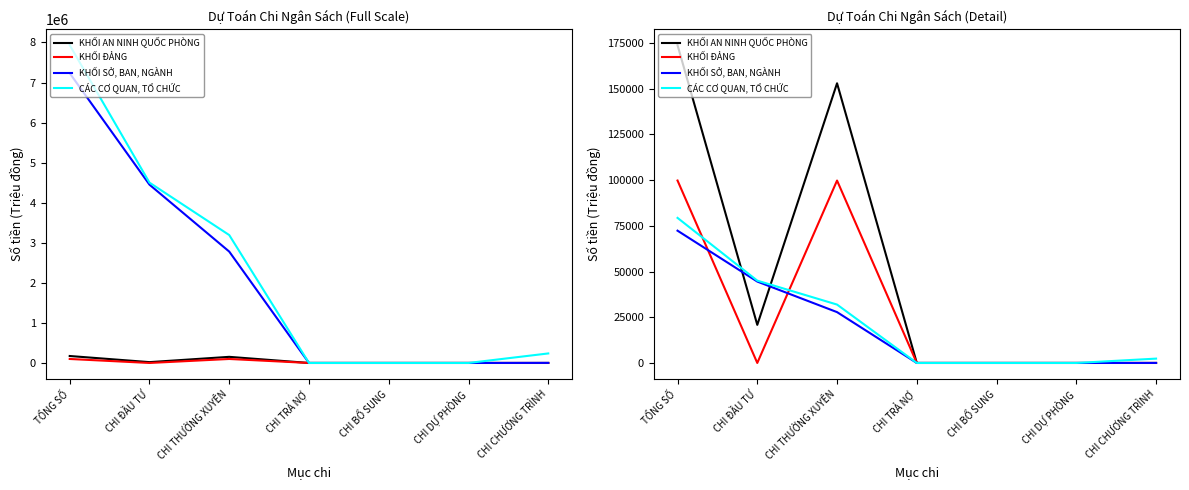

Reading left to right, list all the values displayed in this chart.

KHỐI AN NINH QUỐC PHÒNG: 173775.0	20838.0	152937.0	0.0	0.0	0.0	0.0
KHỐI ĐẢNG: 99757.0	0.0	99757.0	0.0	0.0	0.0	0.0
KHỐI SỞ, BAN, NGÀNH: 72336.7	44513.3	27803.3	0.0	0.0	0.0	20.0
CÁC CƠ QUAN, TỔ CHỨC: 79331.8	45021.7	31932.1	0.0	0.0	0.0	2378.0